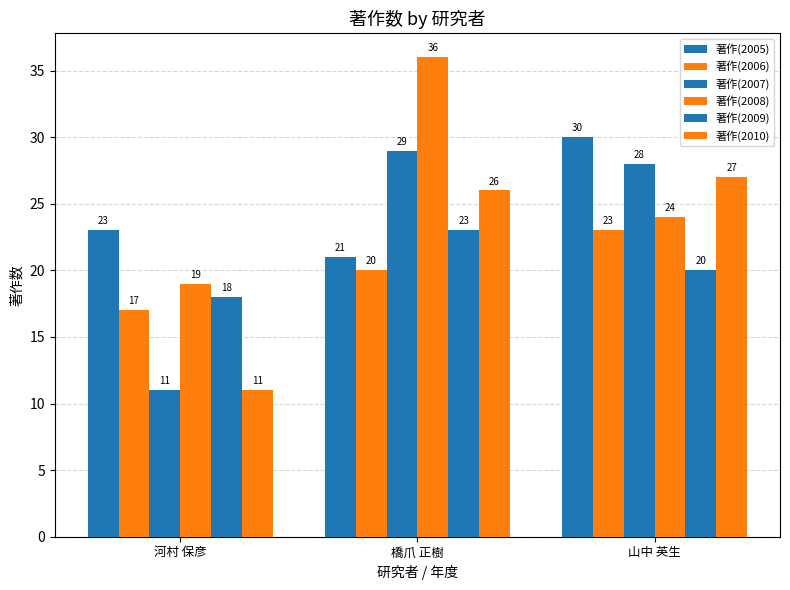

Where is 著作(2005) nearest to the value 25?

河村 保彦